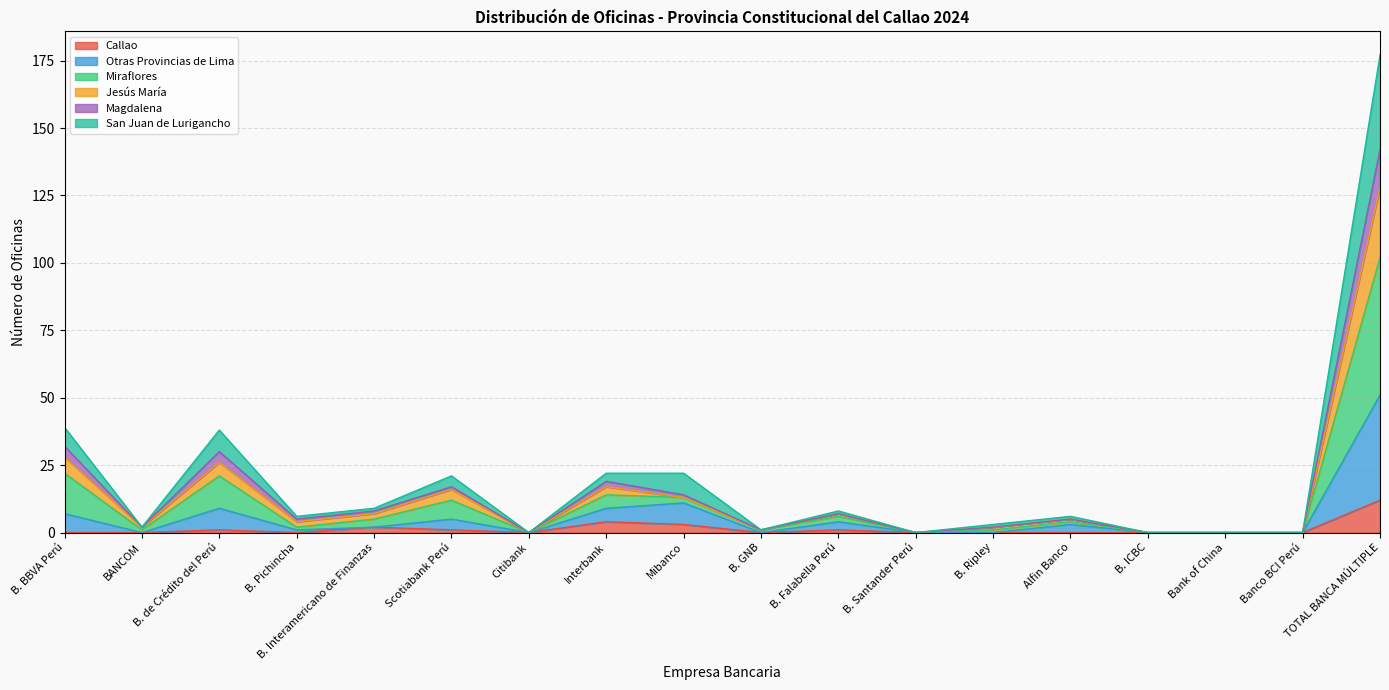

Is it true that Callao equals 0 at B. Ripley?

True